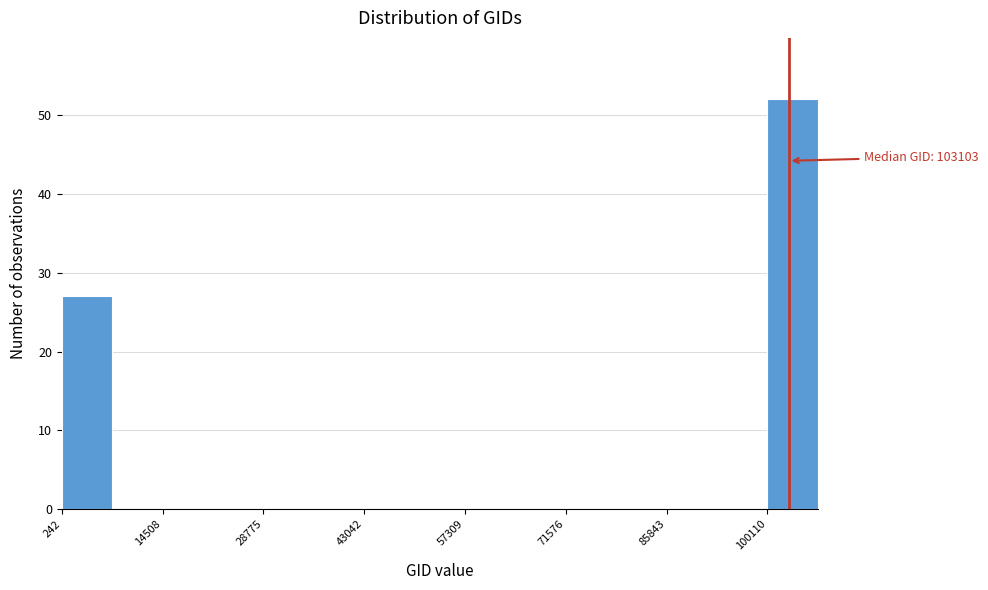

Read against the x-axis, roughly where is the centre of the tallest bar?

104000